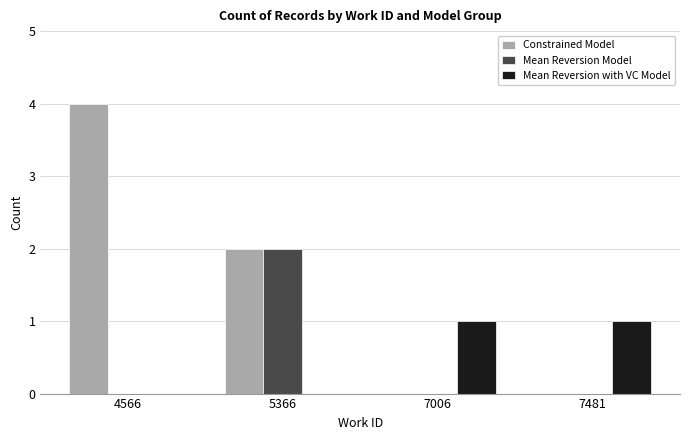

What is the sum of the Mean Reversion with VC Model values at 5366 and 7481?

1